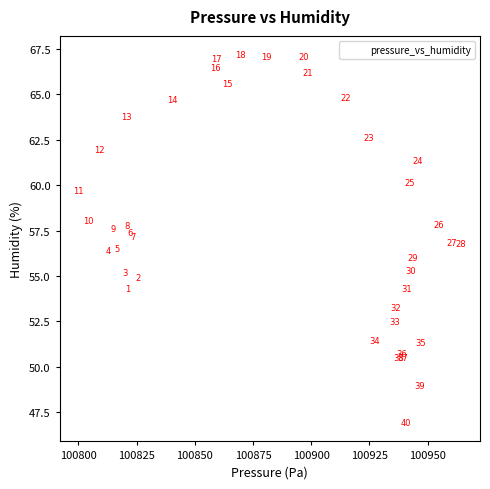

What Y value in the scatter plot is closest to 57?

56.9